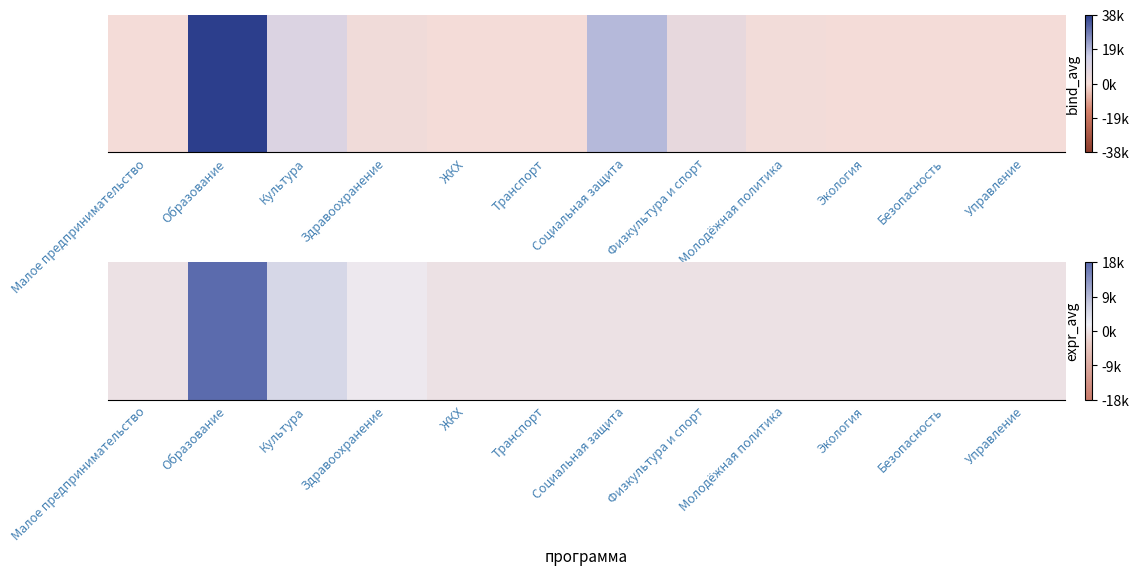

What is the sum of all values?

24755.3